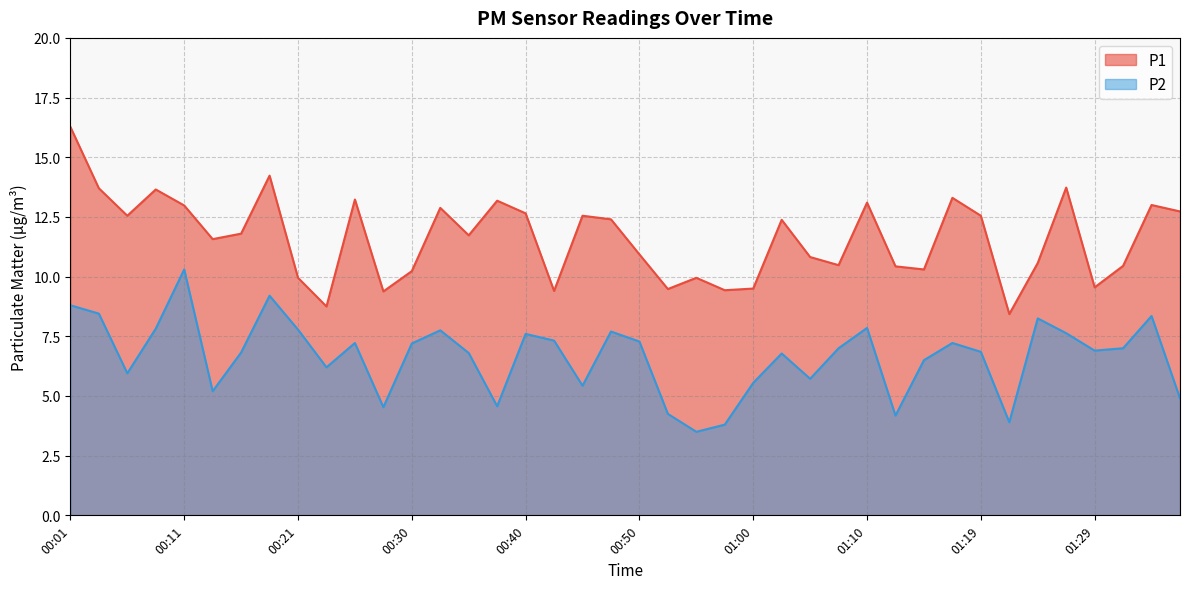

Which series has the largest total across all categories?

P1